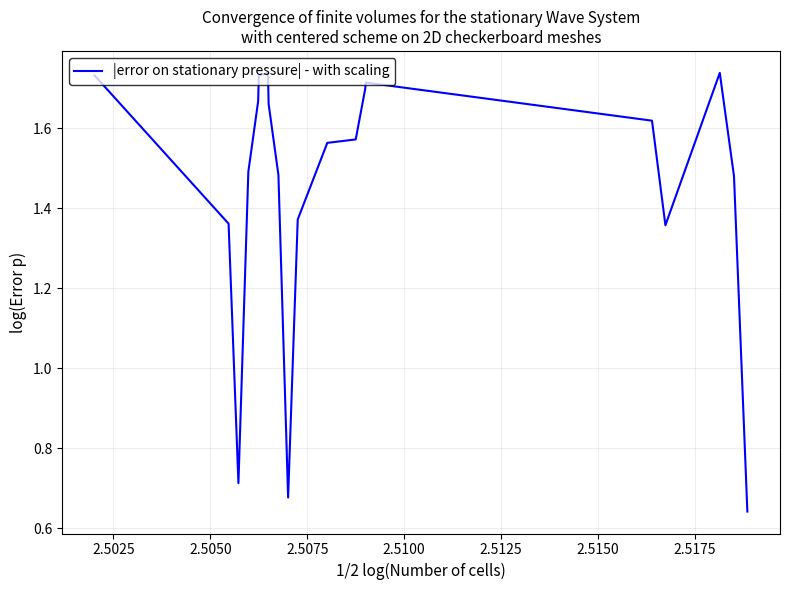

What is the difference between the maximum and minimum values?

1.1